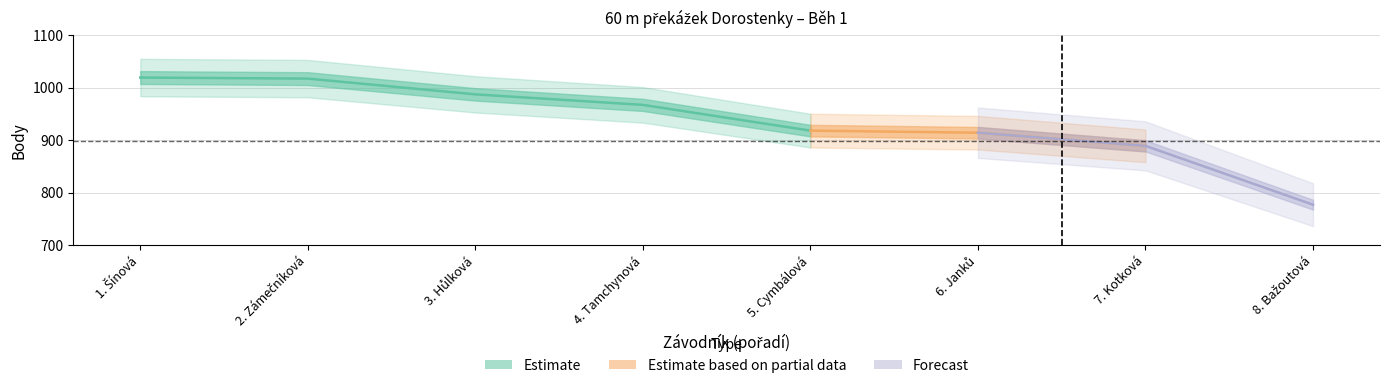

True or false: Body and Pořadí intersect in this chart.

False